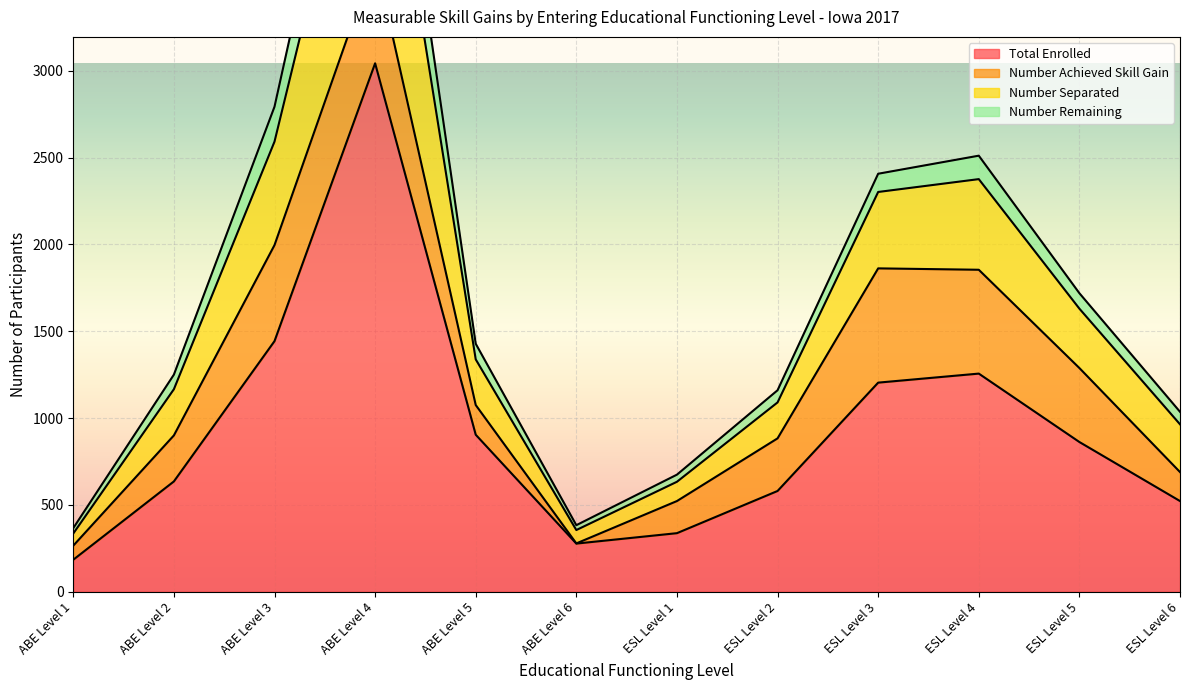

The value of Total Enrolled at ESL Level 4 is 1256. True or false?

True